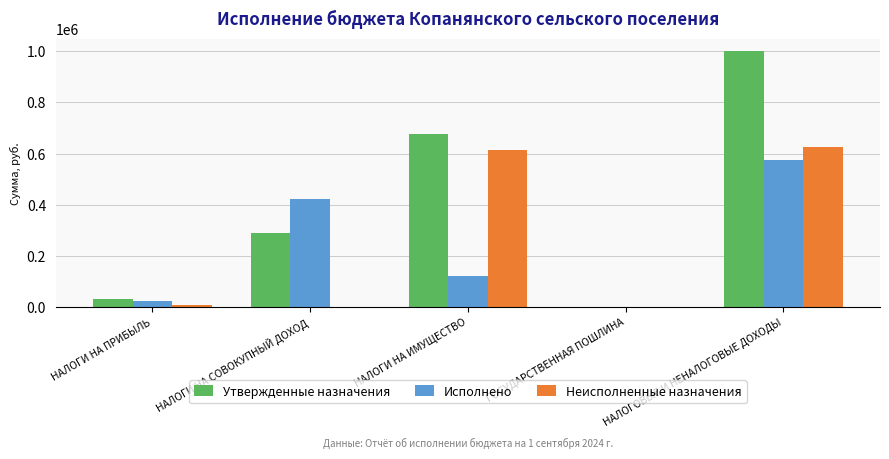

Are the bars horizontal?

No